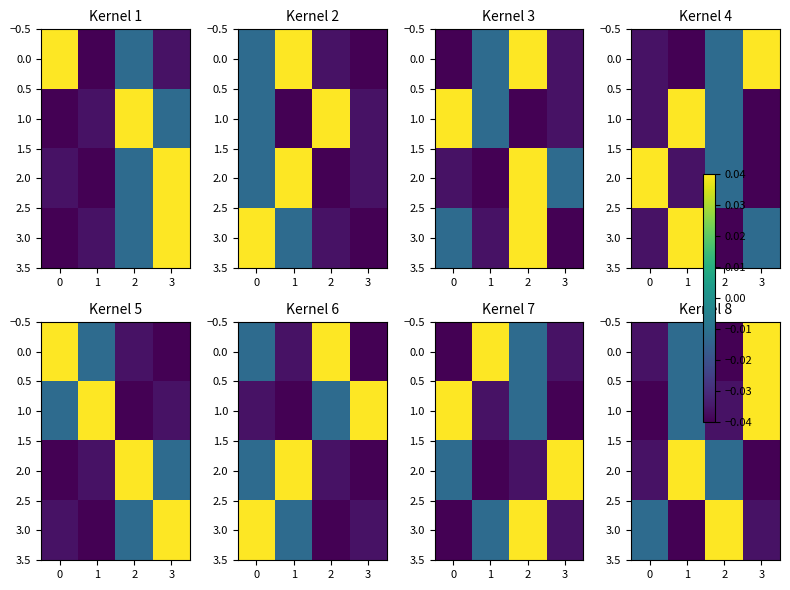

At which category is the sum across all series the highest?

3